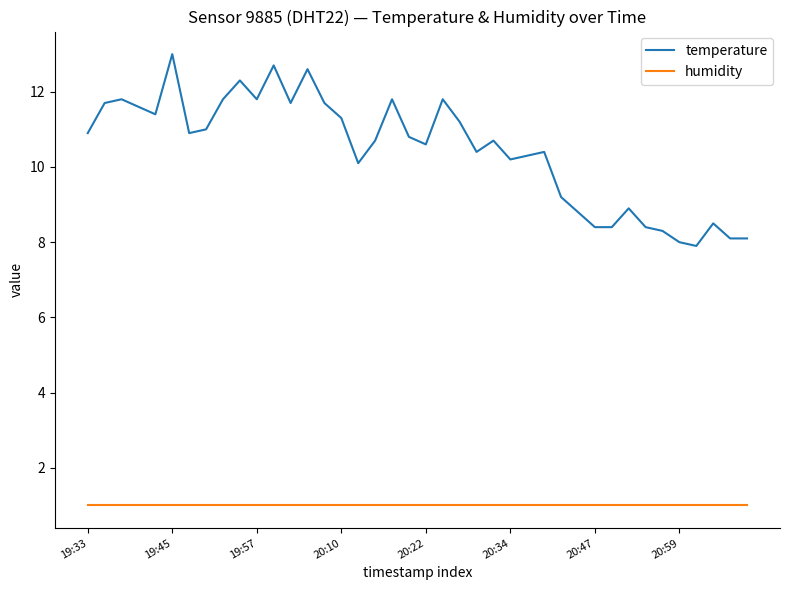

What is the lowest value of the humidity series?

1.0